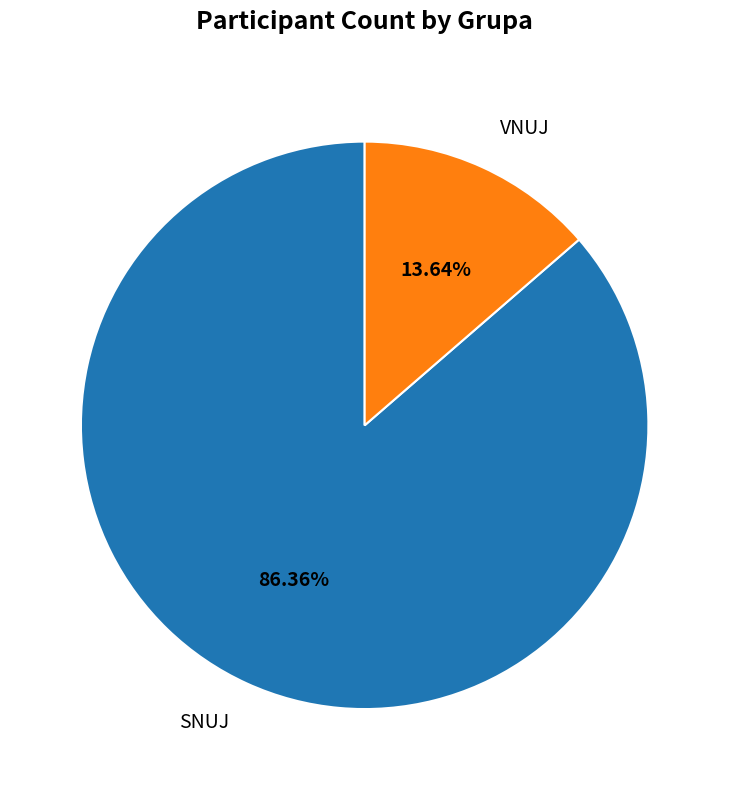

Which category accounts for the majority?

SNUJ